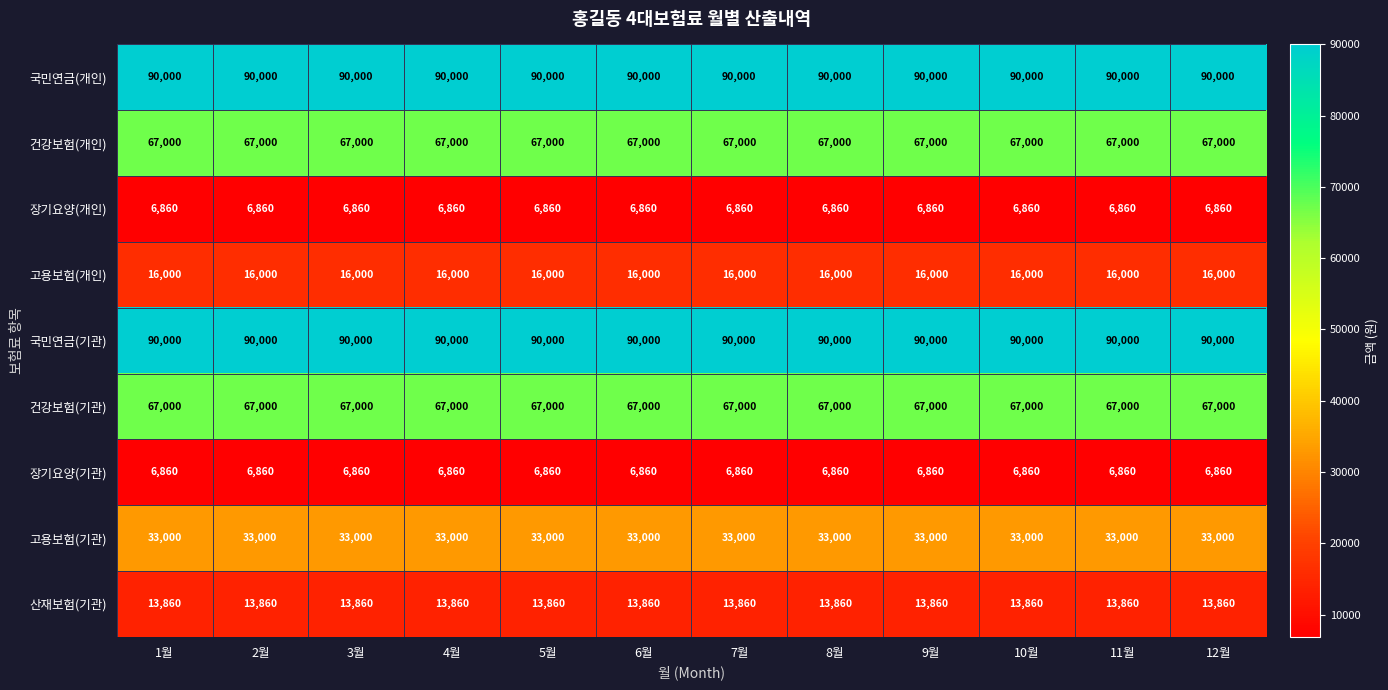

What is the sum of all 장기요양(기관) values?

82320